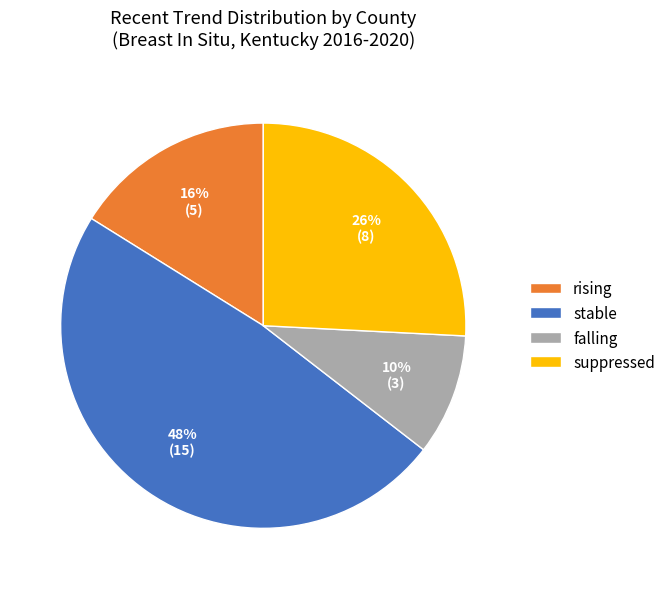

Rank the categories by value from highest to lowest.

stable, suppressed, rising, falling